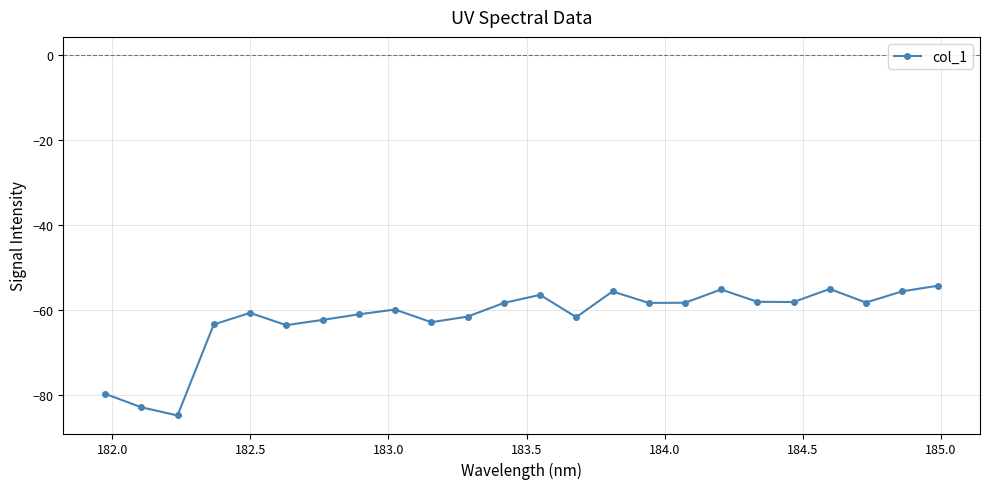

What is the minimum value shown in the chart?

-84.7